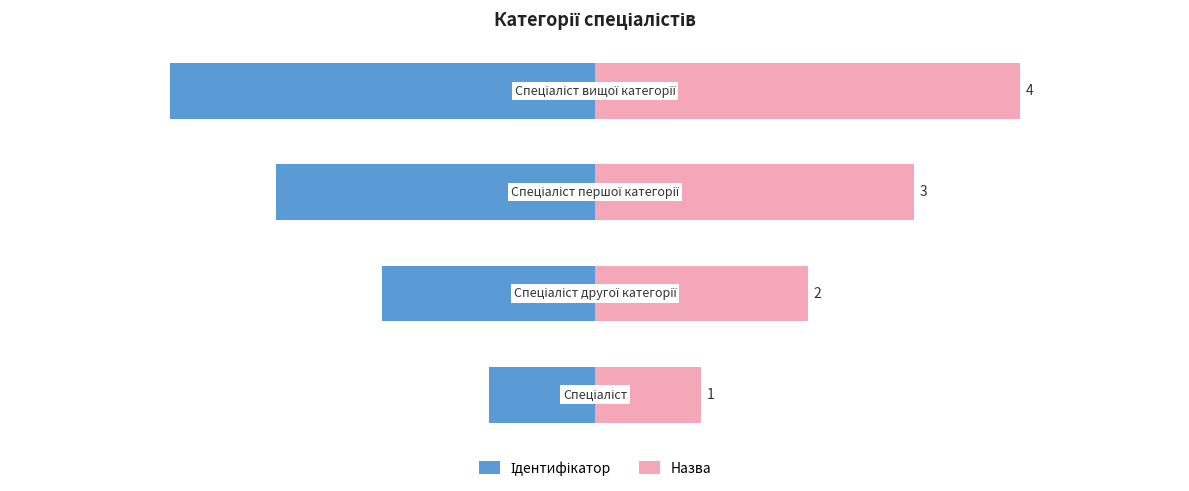

Which series has the largest total across all categories?

Назва